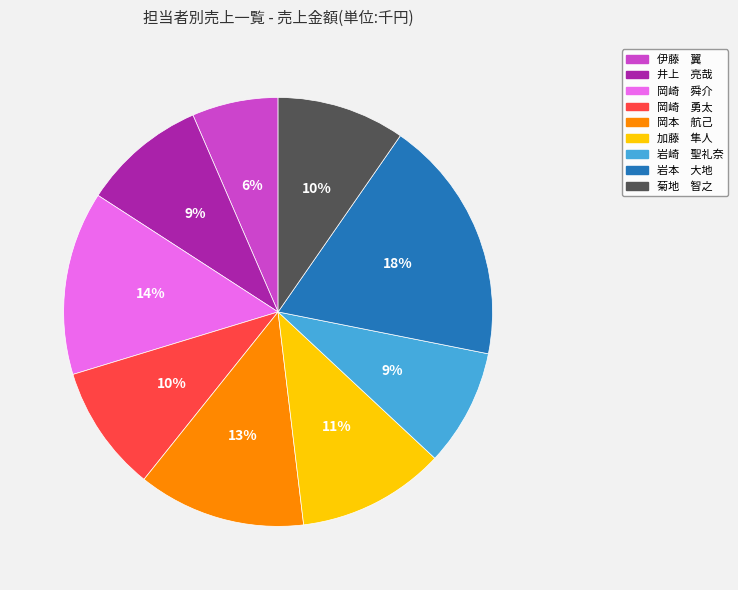

To the nearest percent, what is the combined percentage of 加藤 隼人 and 菊地 智之?

21%